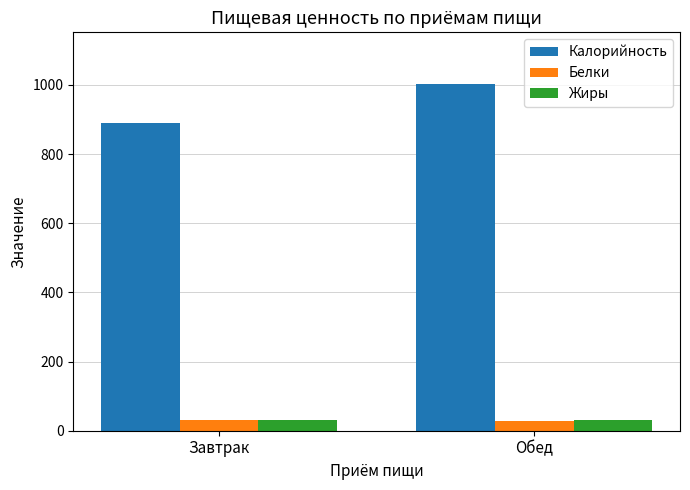

What is the difference between the maximum and minimum values in the Белки series?

1.9